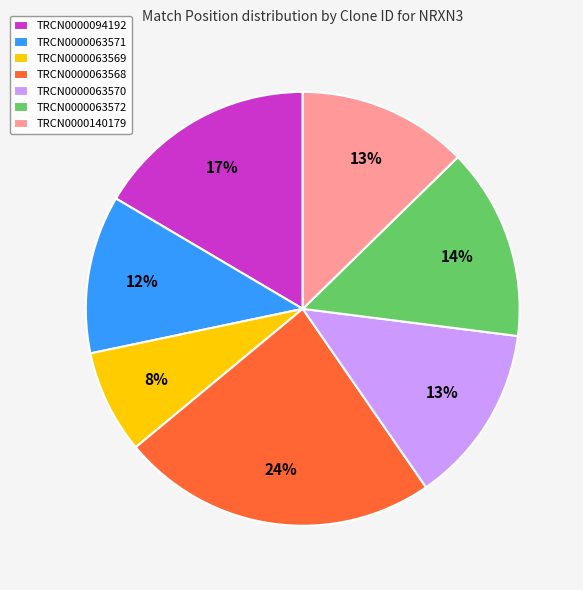

Is the sum of TRCN0000063569 and TRCN0000063570 greater than half?

No